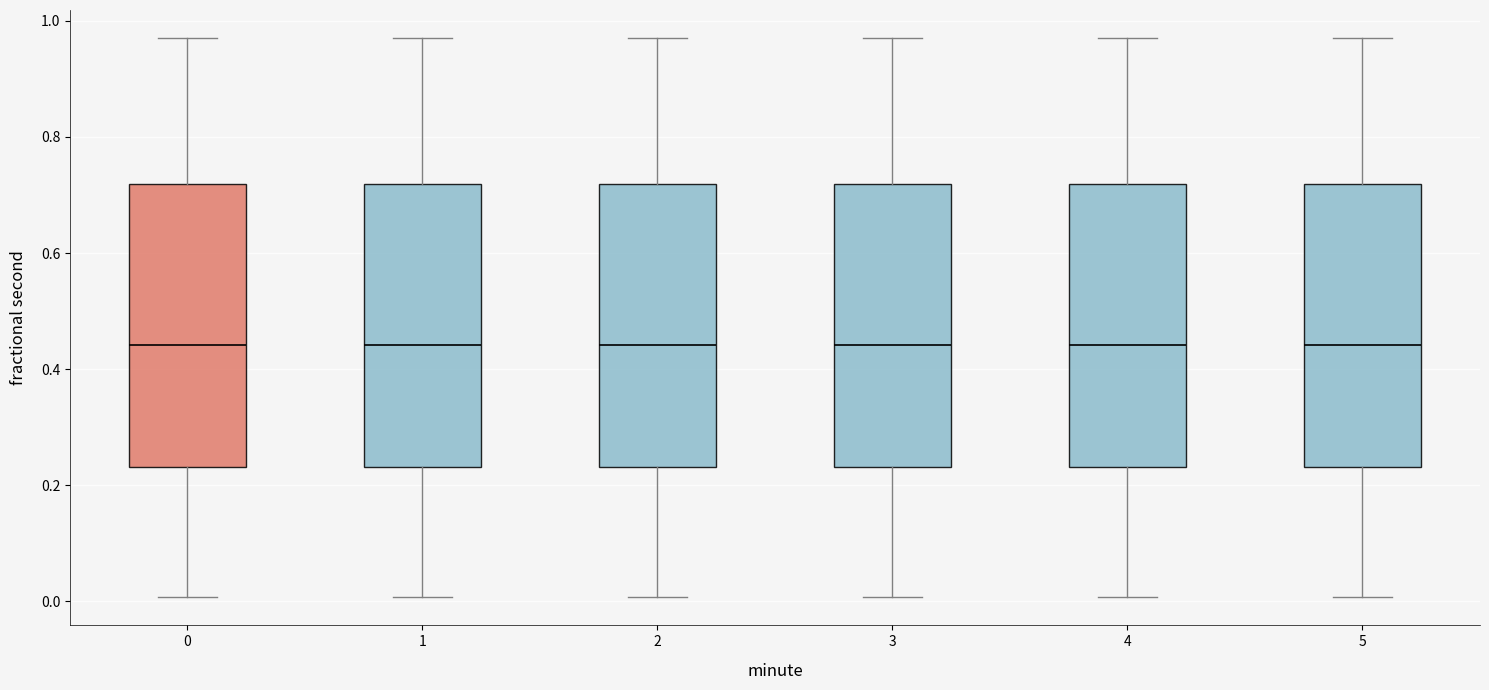

Where does the upper whisker of the box at x = 5 end on the y-axis? The values are not printed on the chart, so give them approximately, as read against the axis.

0.98